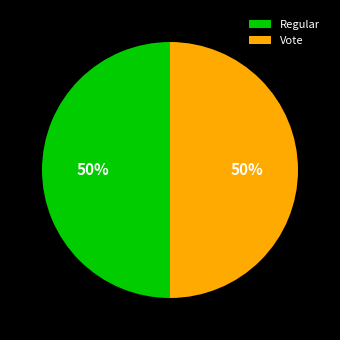

What is the ratio of the value at Vote to the value at Regular?

1.0